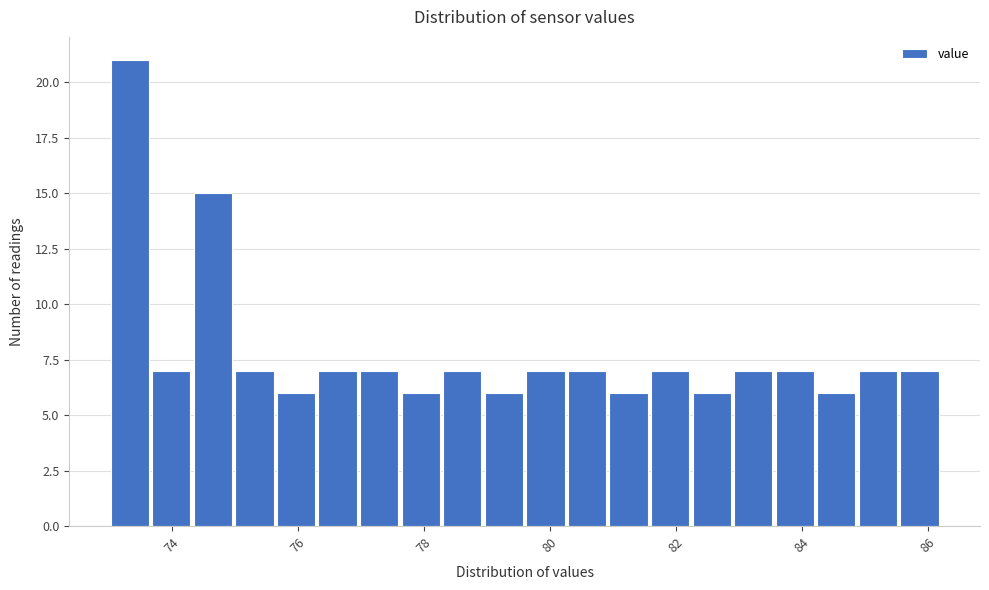

Around what value on the x-axis is the tallest bar? Give the approximate position of its centre, as read against the axis.

73.4